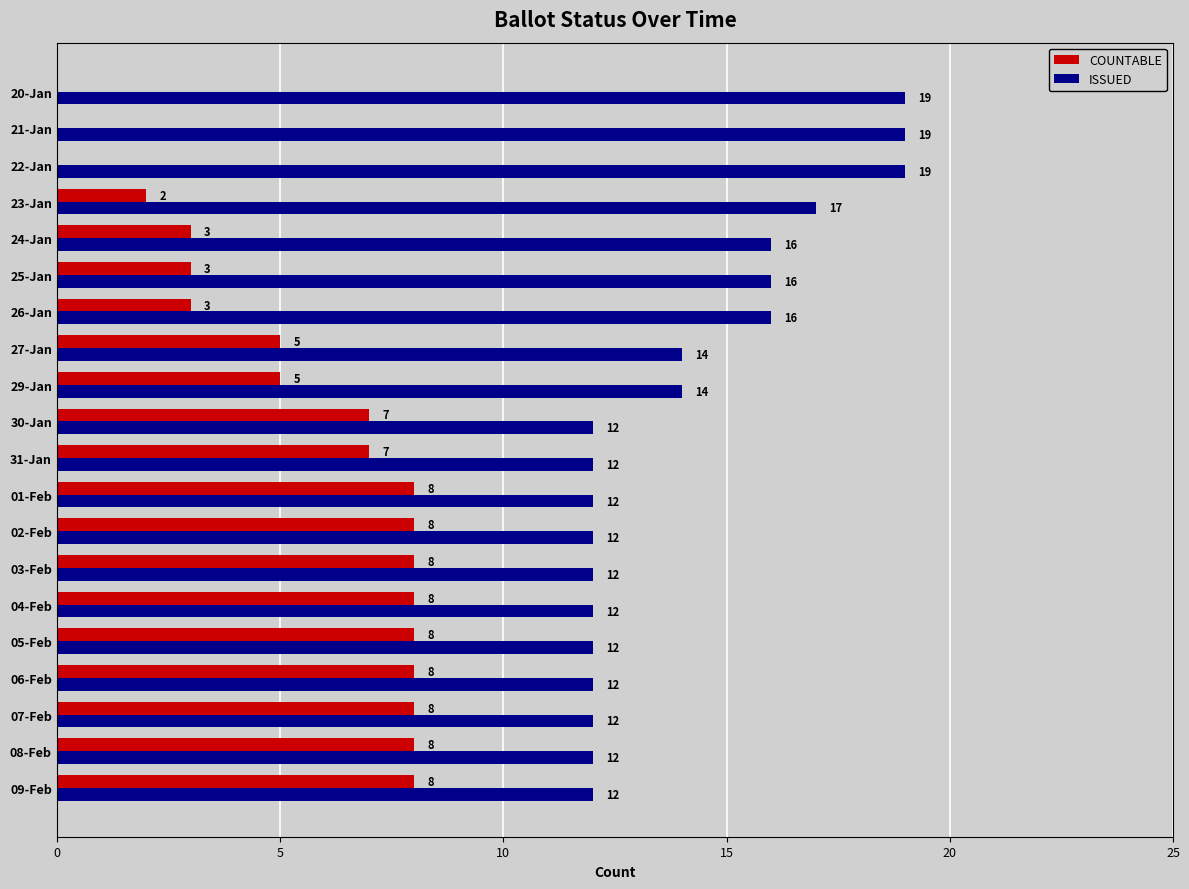

Read the ISSUED value at 06-Feb.

12